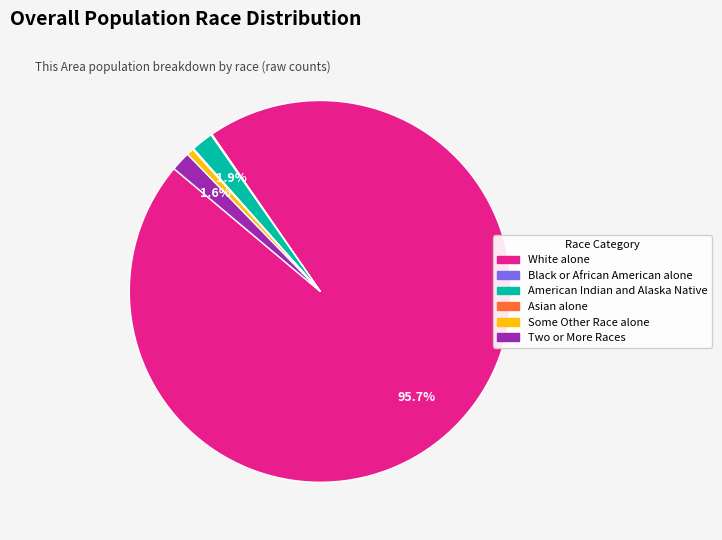

What percentage is NOT represented by Two or More Races?

98.4%